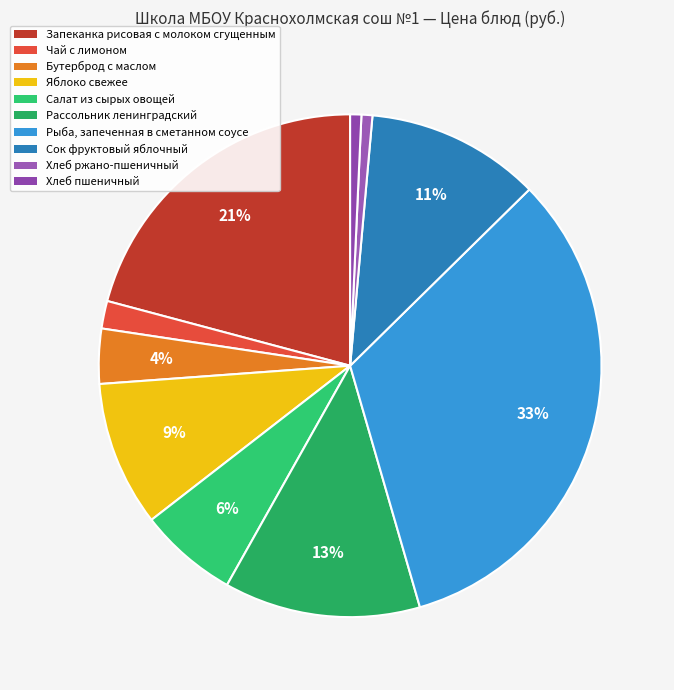

To the nearest percent, what portion does Хлеб пшеничный represent?

1%